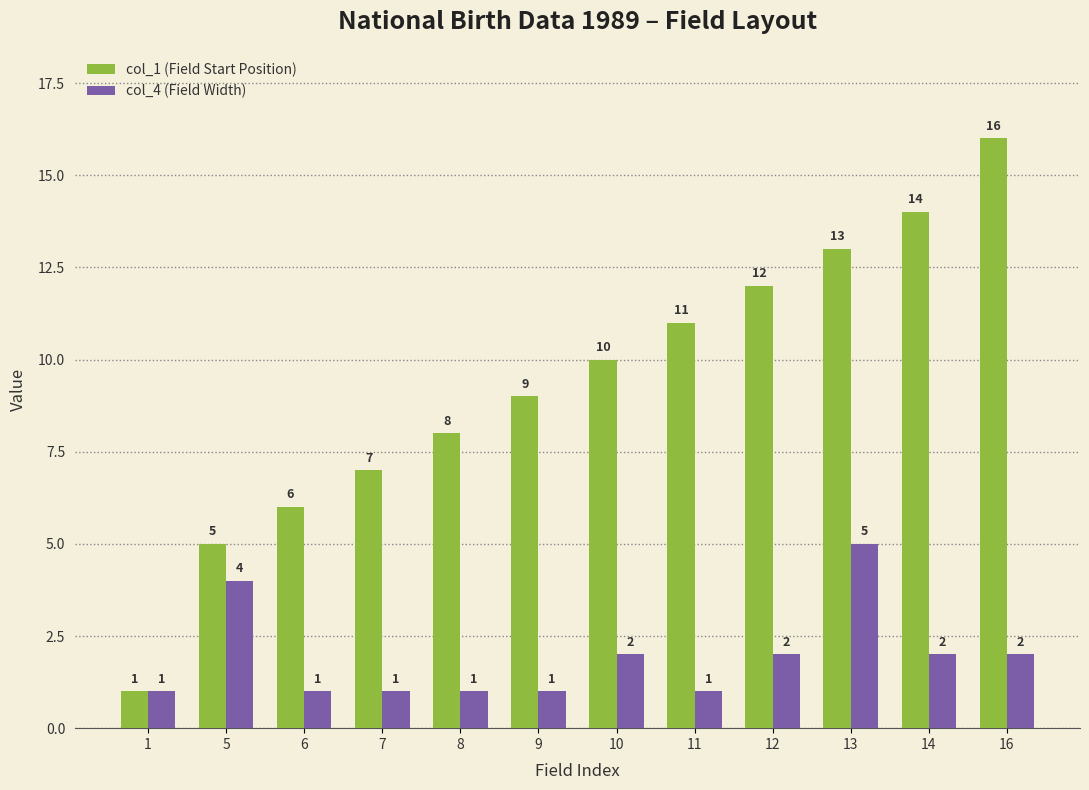

Read the col_1 (Field Start Position) value at 14, to the nearest 5.

15